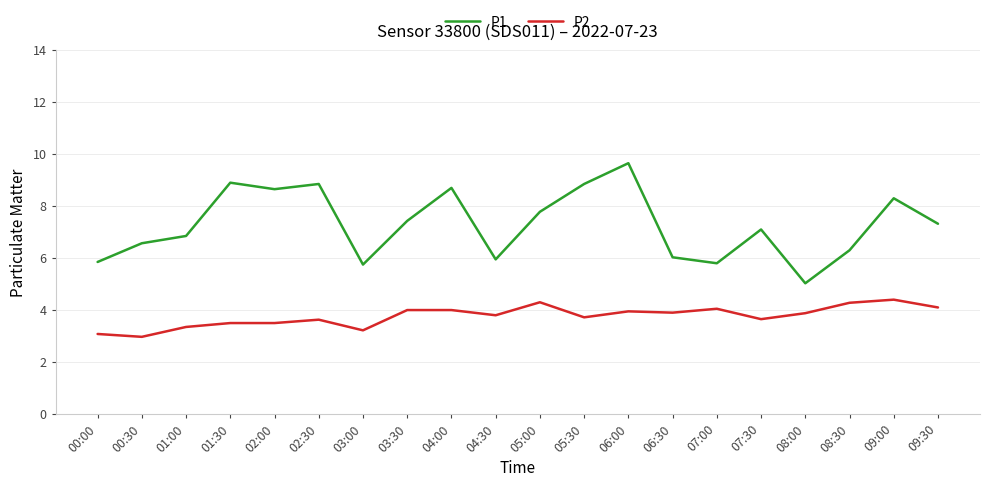

What is the spread (max minus min) of values at 03:30?

3.4